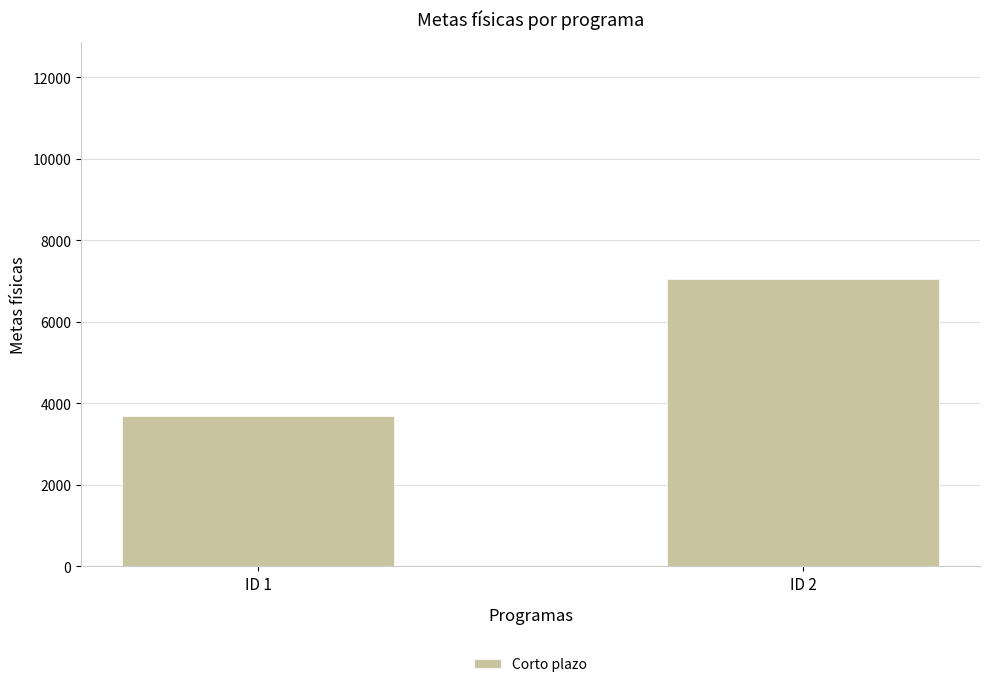

What is the sum of all values?

10730